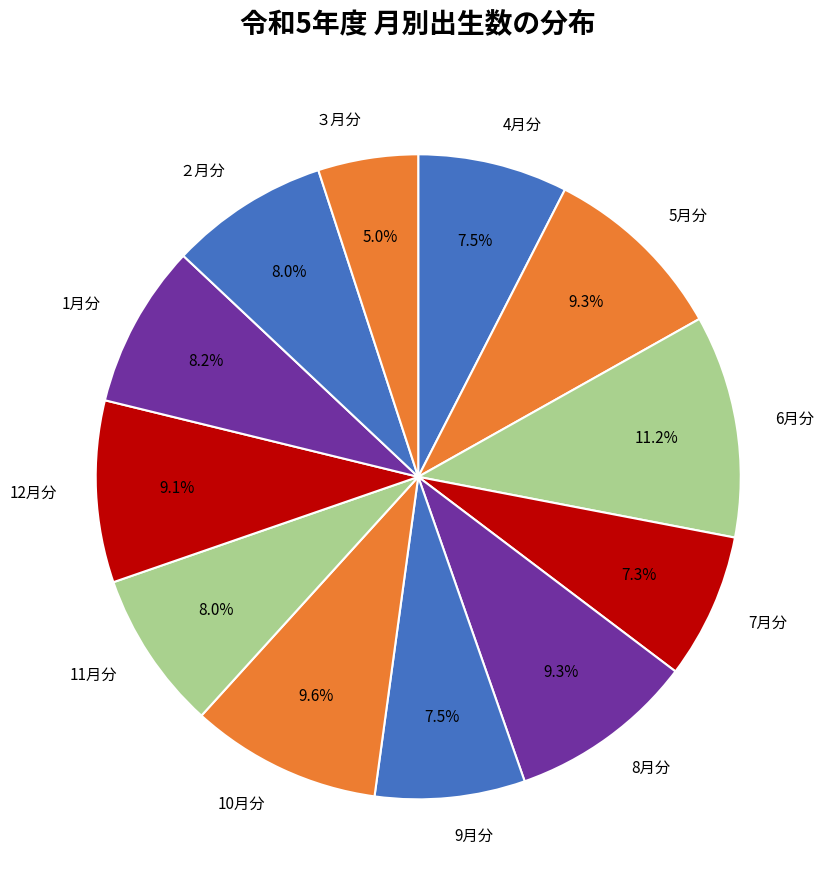

Do ３月分 and ２月分 together represent more than half of the pie?

No